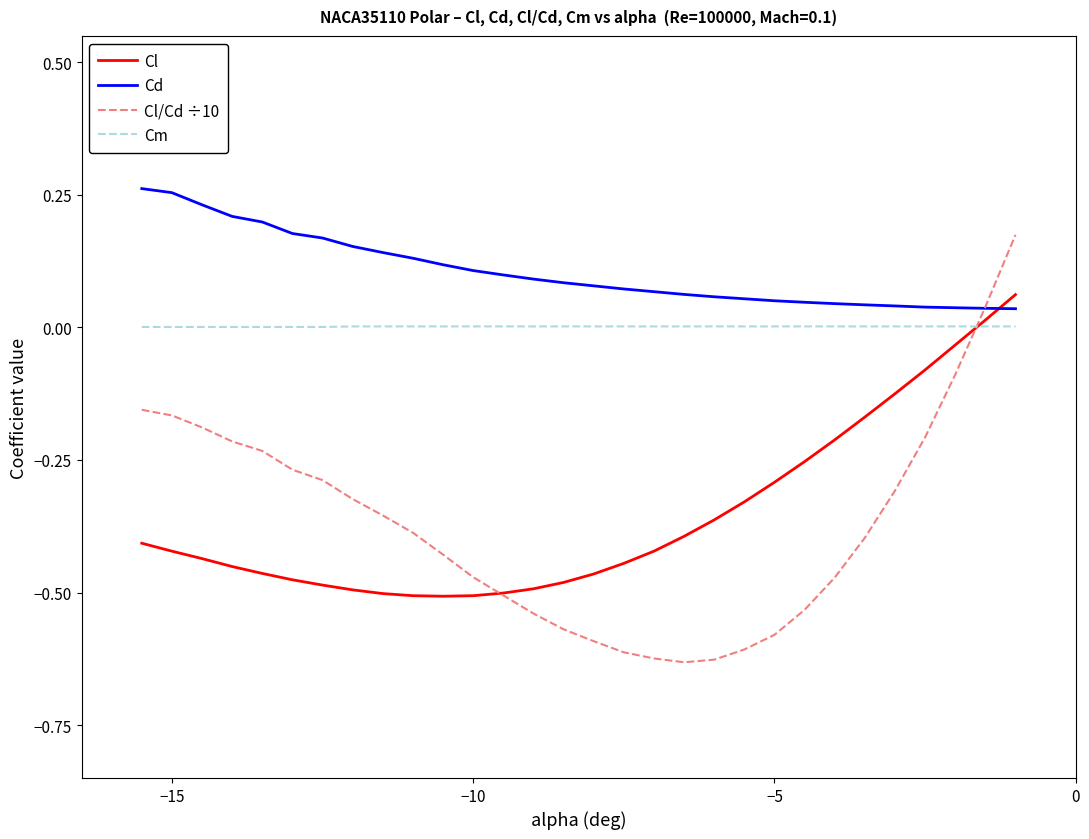

List the series in order of their peak value, lowest first.

Cm, Cl, Cl/Cd ÷10, Cd